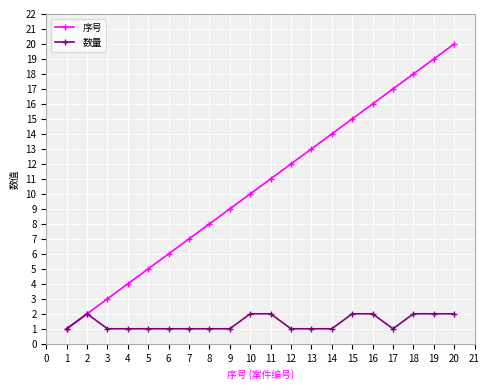

What is the sum of the 数量 values at 11 and 9?

3